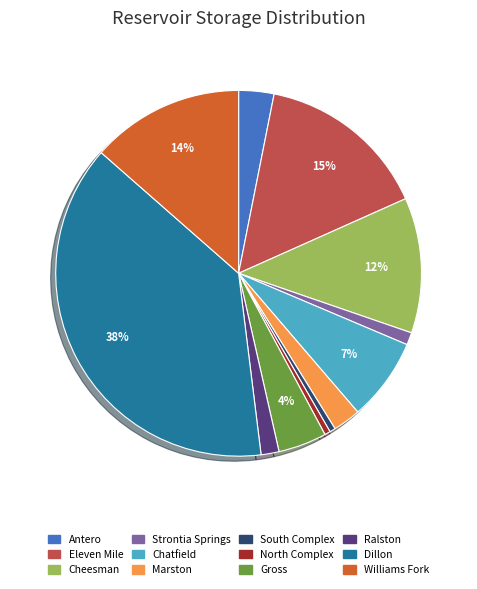

Is the sum of Eleven Mile and Gross greater than half?

No